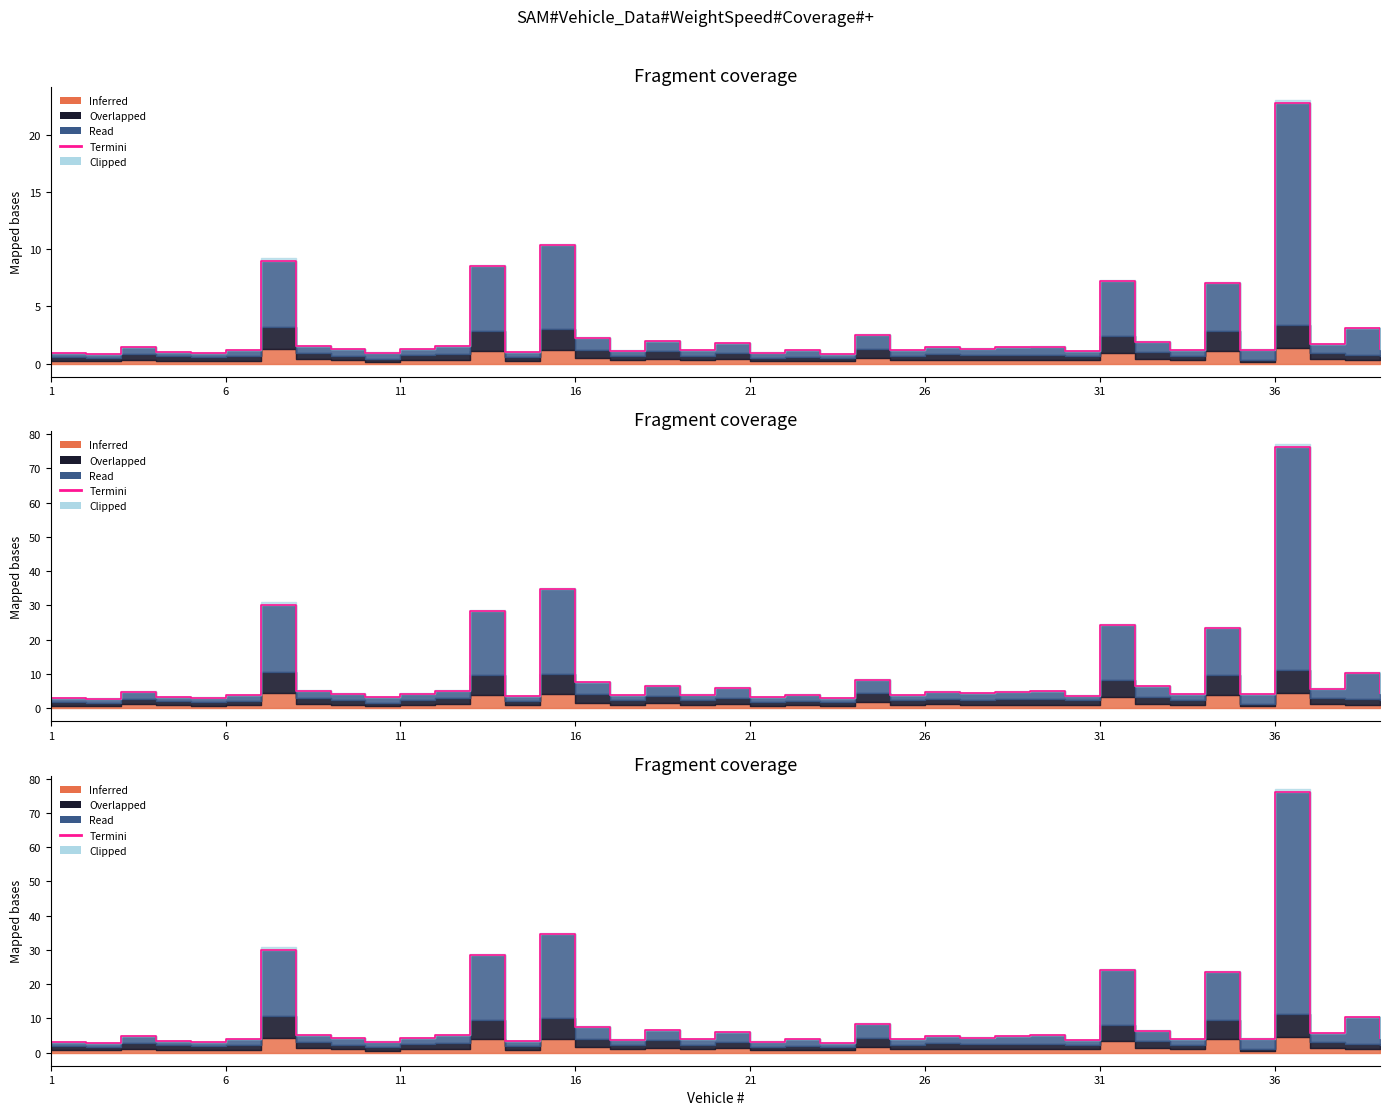

What is the value of the 1st point from the left?

3.0